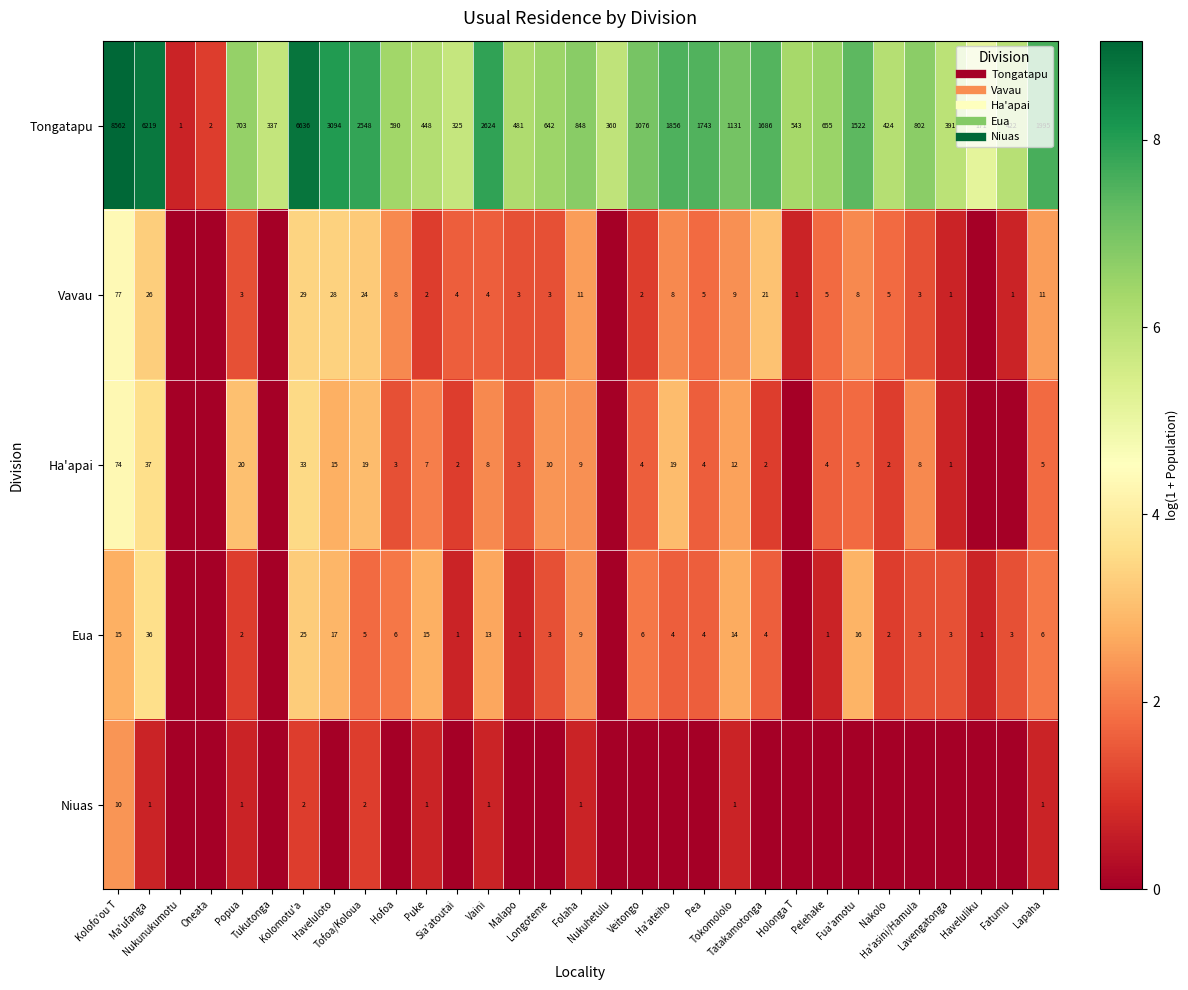

Count the number of data series in this chart.

5